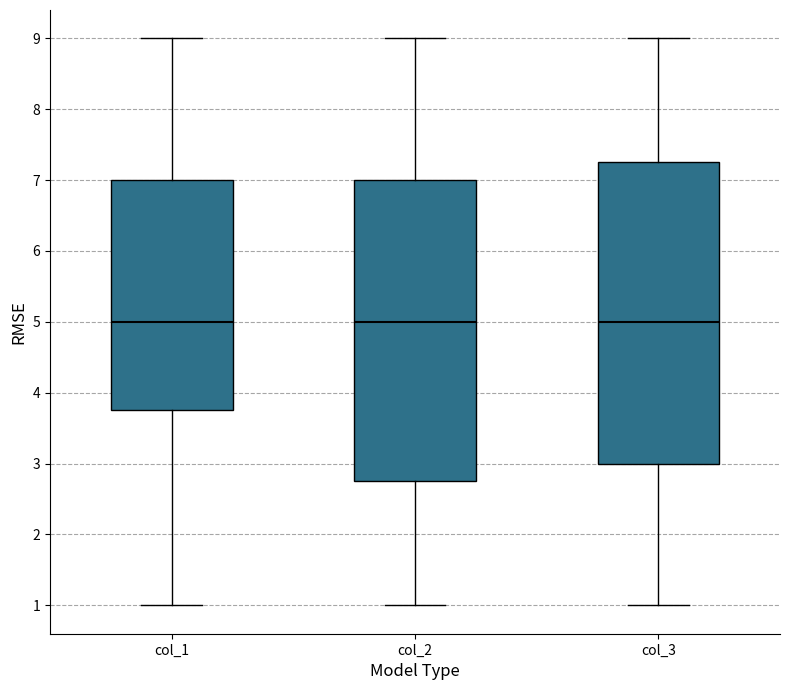

Reading left to right, transcribe this box plot: for each box, give where its median line is, the range the box spans, and where its two whiskers end, as read against the y-axis. The values are not printed on the chart, so give them approximately, as read against the axis.

col_1: median 5.0, box 3.8 to 7.0, whiskers 1.0 to 9.0
col_2: median 5.0, box 2.8 to 7.0, whiskers 1.0 to 9.0
col_3: median 5.0, box 3.0 to 7.3, whiskers 1.0 to 9.0